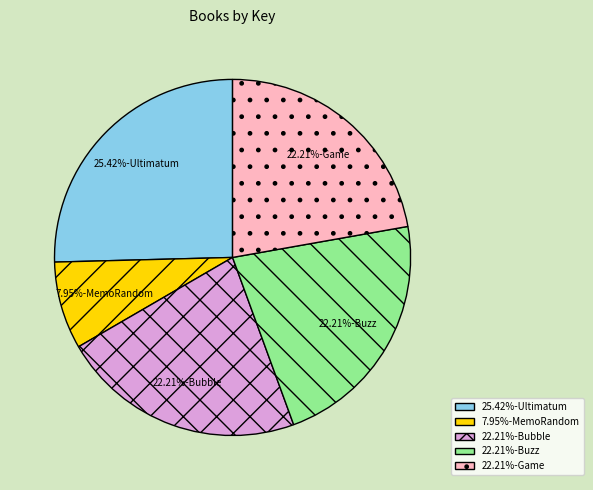

Count the number of slices in the pie.

5